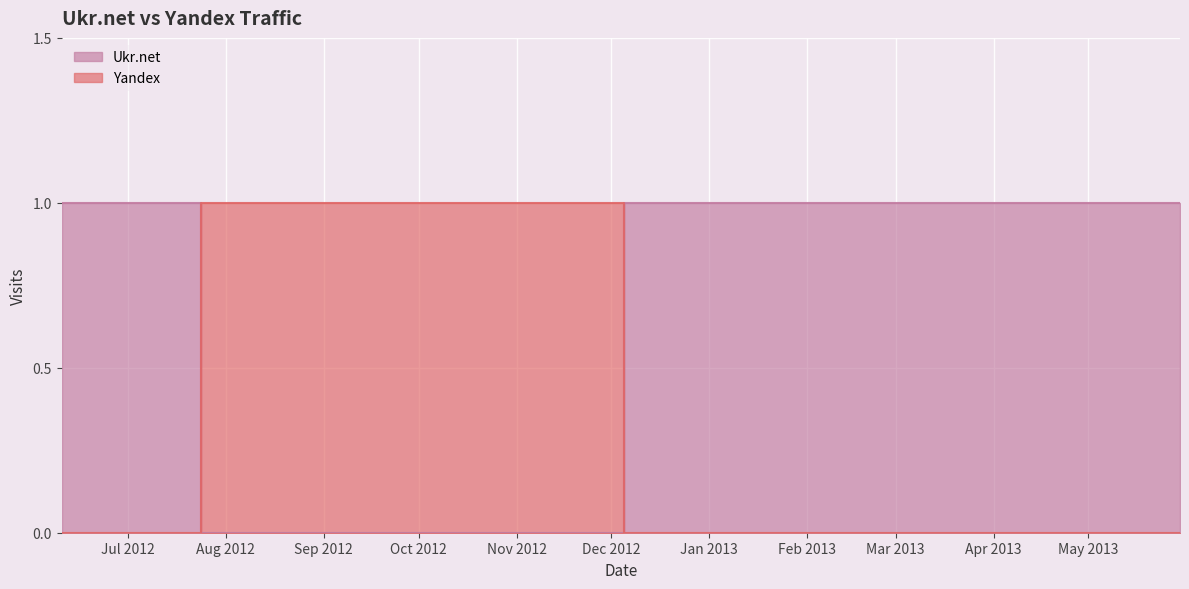

At how many categories does at least one series exceed 0?

12